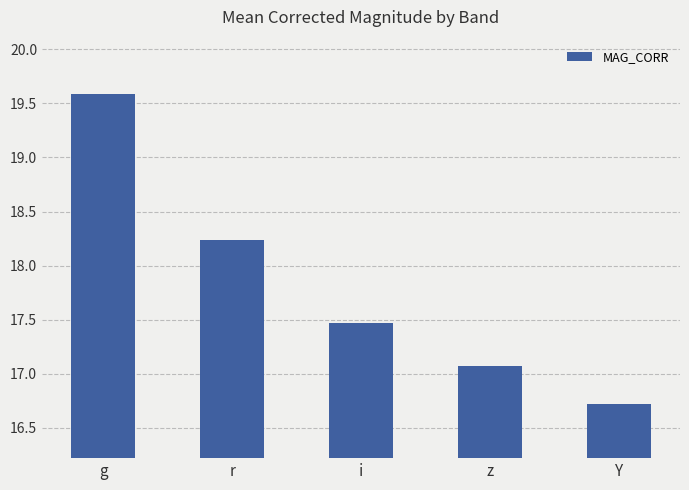

At which label does the data first exceed 17?

g